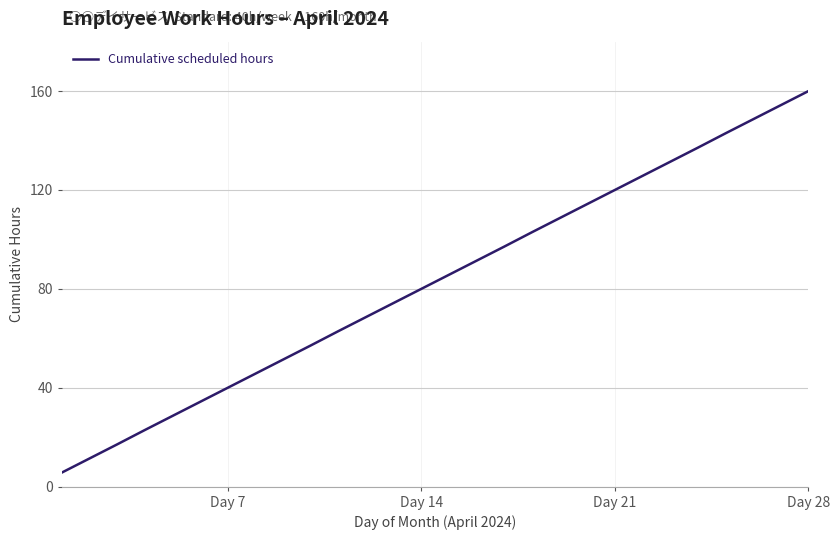

What is the smallest value displayed?

5.7